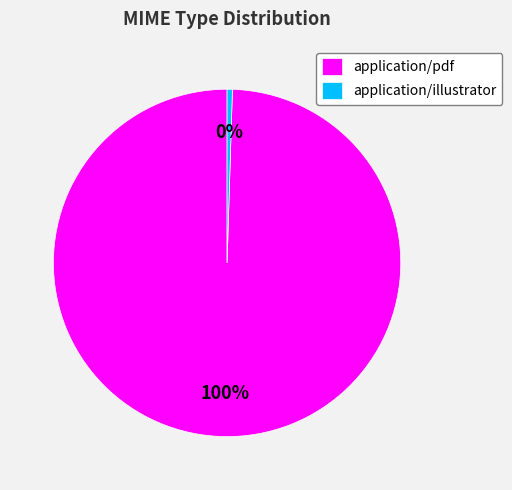

What percentage is the application/pdf slice, to the nearest percent?

100%